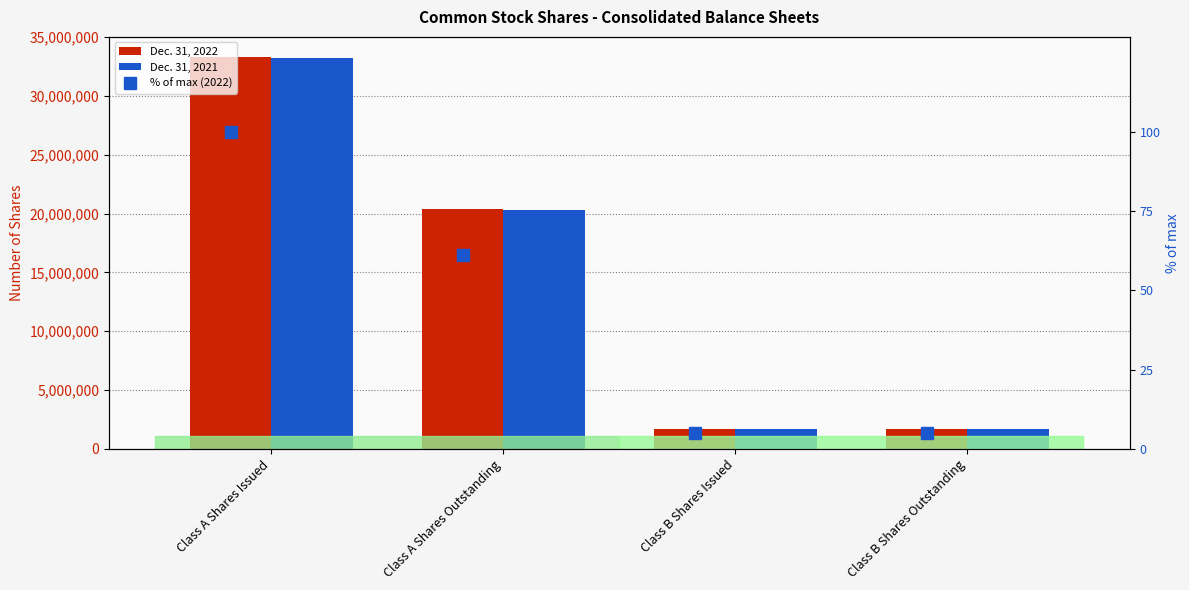

How many Dec. 31, 2021 values are between 1680590 and 33198500?

4